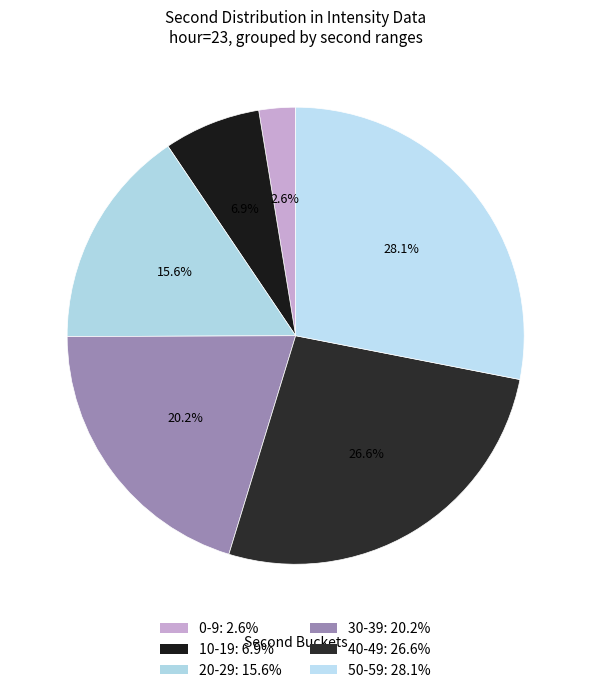

Which category has the biggest portion of the pie?

59